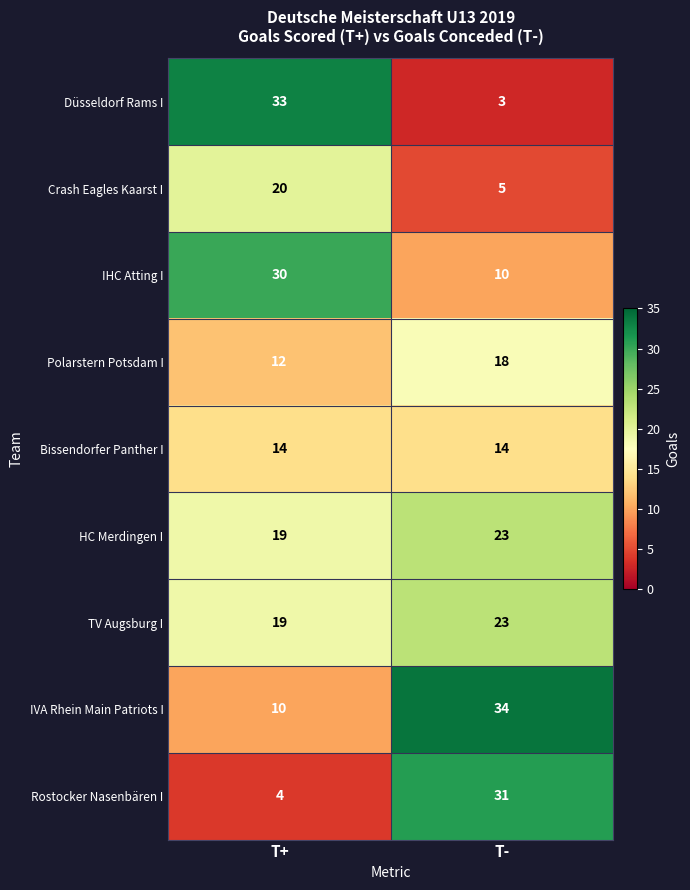

True or false: IHC Atting I has a value of 13 at T-.

False